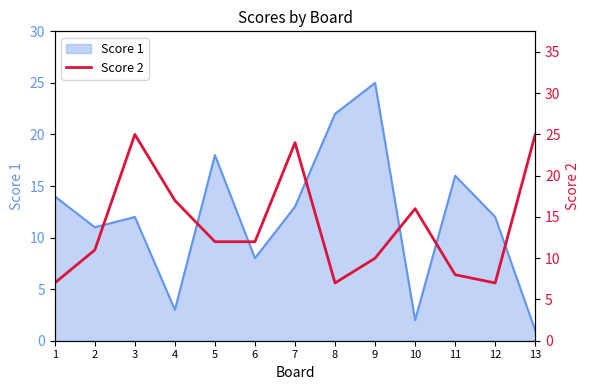

How many lines are shown in the chart?

1